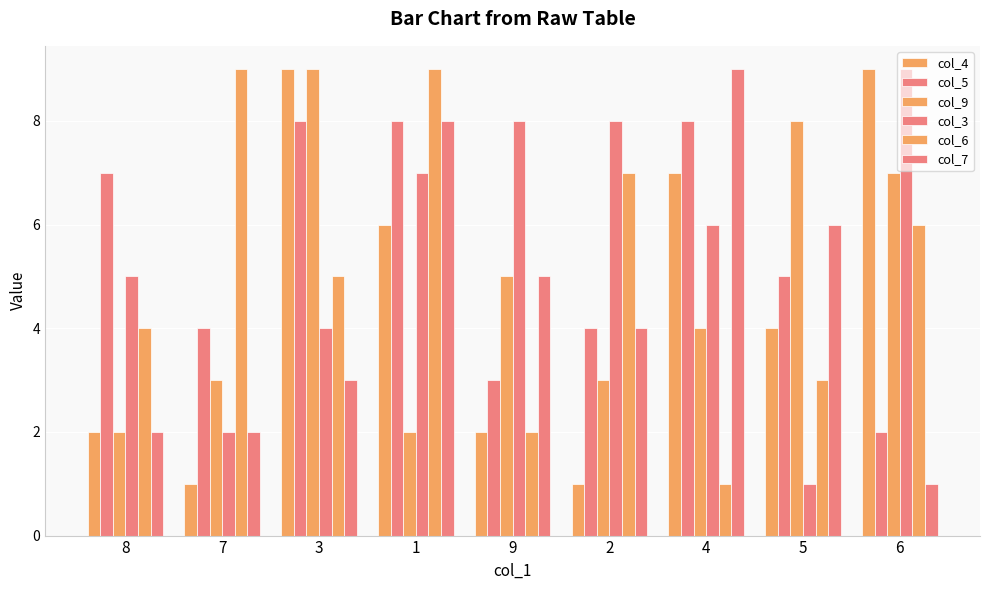

Which series changed the most between 3 and 4?

col_7